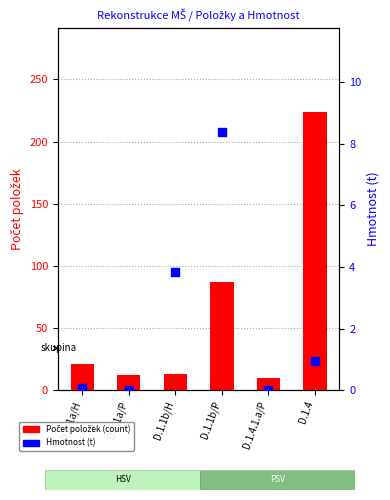

Which series has the largest Y range (max minus min)?

Počet položek (count)